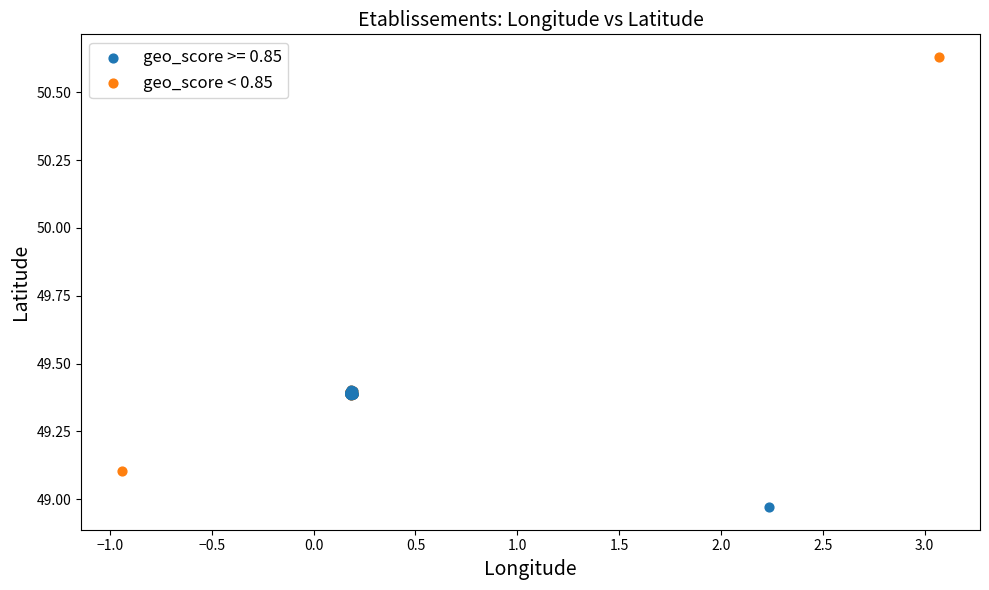

Which series reaches the maximum Y coordinate?

geo_score < 0.85